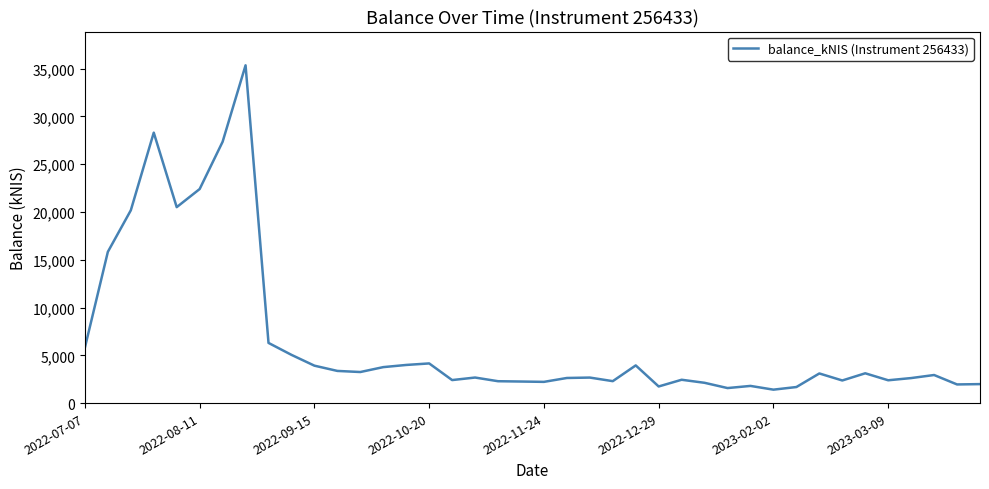

What is the difference between the maximum and minimum values?

33932.9